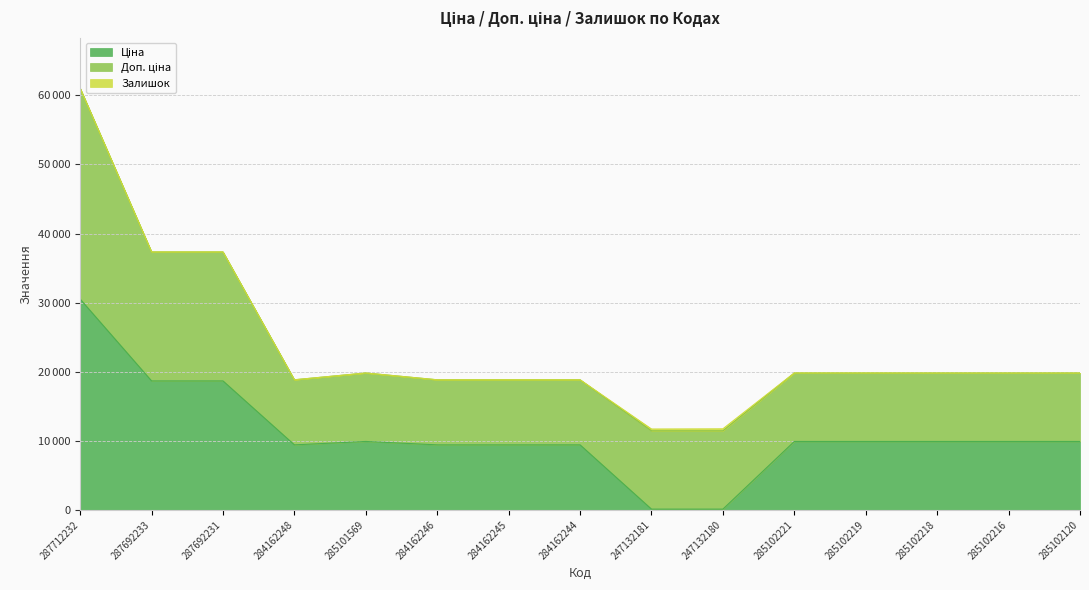

What value does the Ціна series have at 285101569?

9908.5